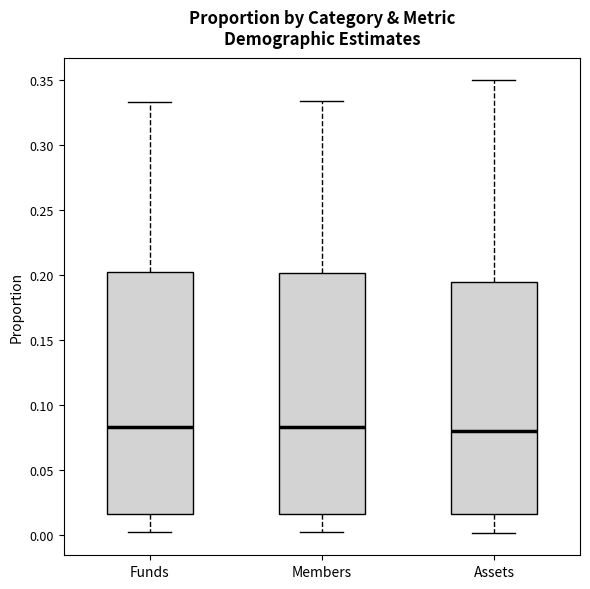

Reading left to right, transcribe this box plot: for each box, give where its median line is, the range the box spans, and where its two whiskers end, as read against the y-axis. The values are not printed on the chart, so give them approximately, as read against the axis.

Funds: median 0.085, box 0.015 to 0.200, whiskers 0.000 to 0.335
Members: median 0.085, box 0.015 to 0.200, whiskers 0.000 to 0.335
Assets: median 0.080, box 0.015 to 0.195, whiskers 0.000 to 0.350